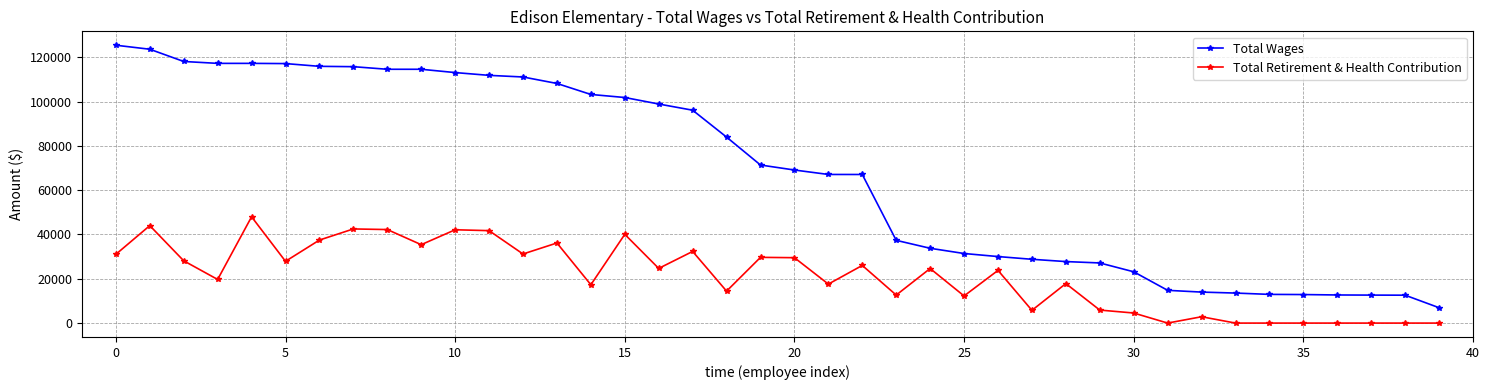

True or false: Total Retirement & Health Contribution has more than 0 interior local peaks.

True